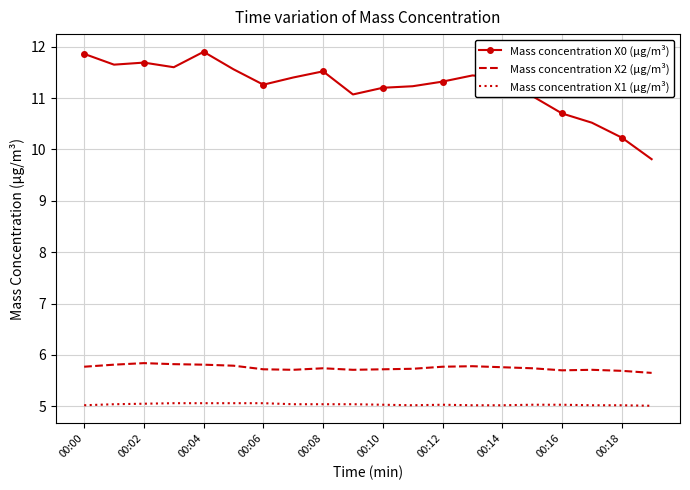

Which series has the widest spread of values?

Mass concentration X0 (μg/m³)